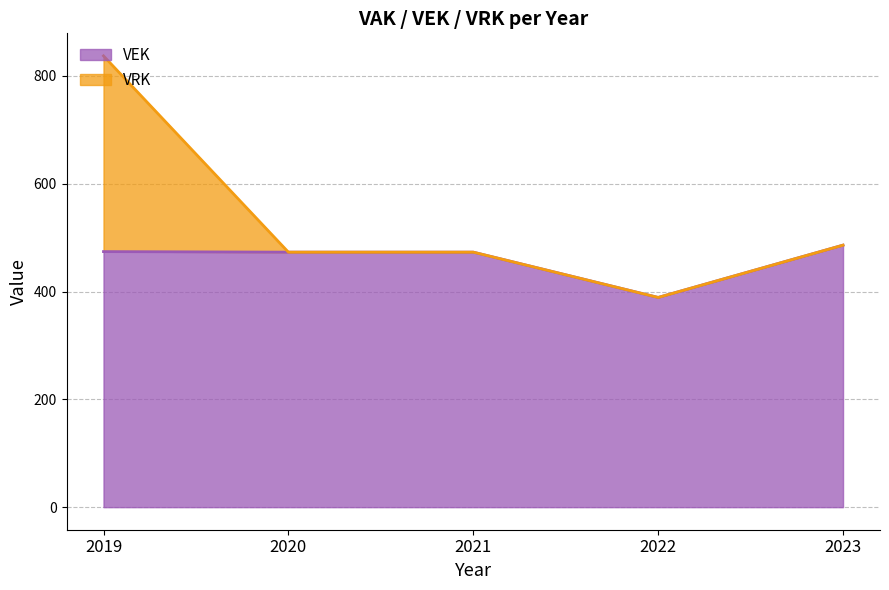

Reading right to left, extract all data points from this chart.

2023=486	2022=389	2021=473	2020=473	2019=474